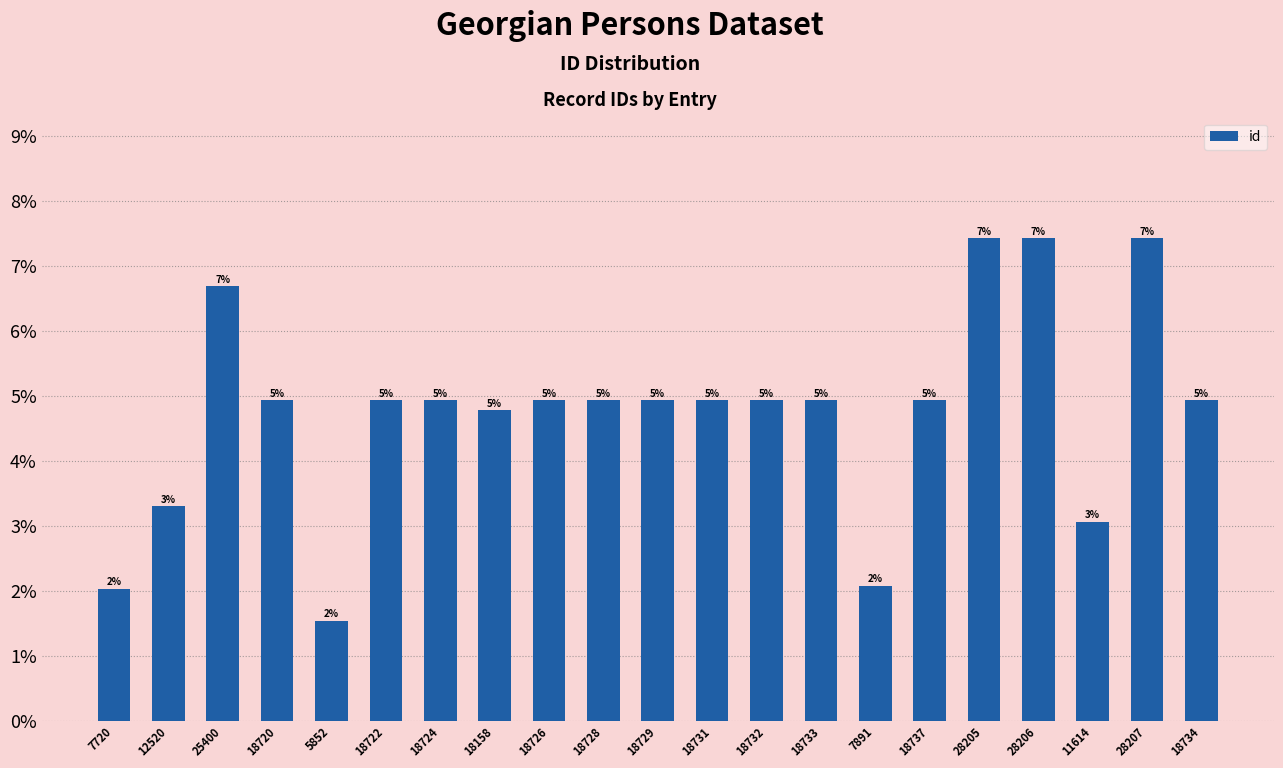

True or false: the data shows 0.1 at 28206.

True